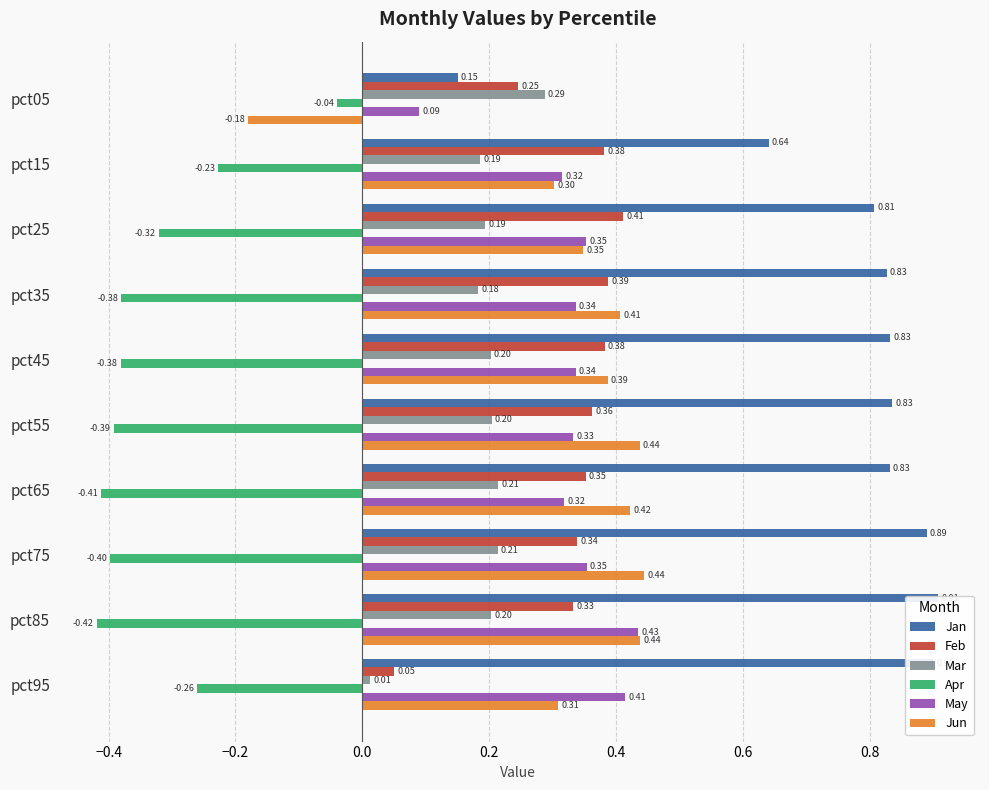

Read the Jun value at pct75.

0.4